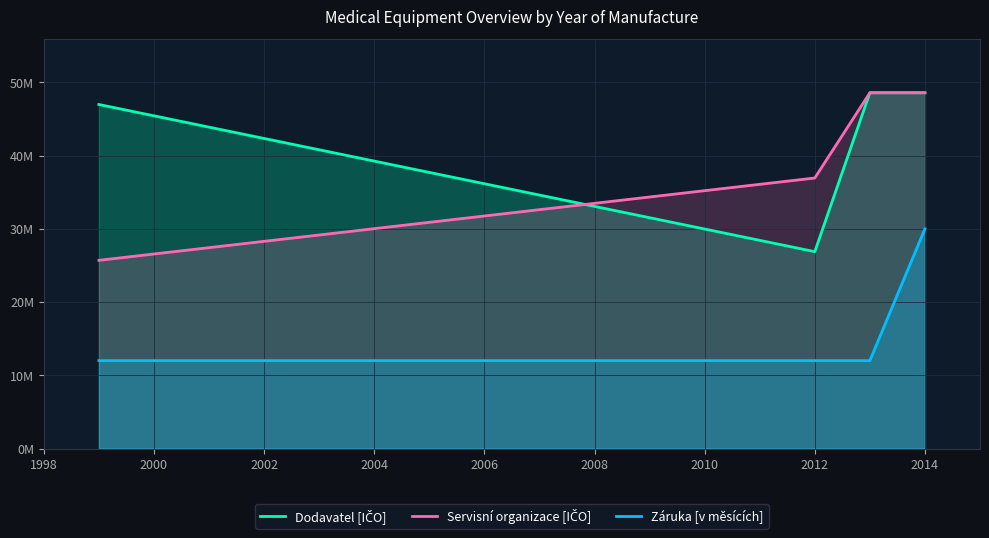

Does the chart display data point markers on the line(s)?

No